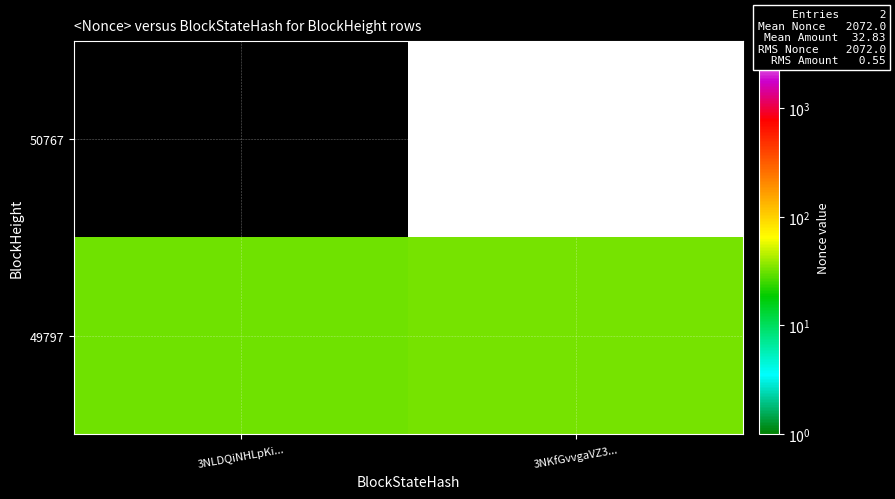

The 50767 series shows 4144.0 at 3NKfGvvgaVZ3.... True or false?

True